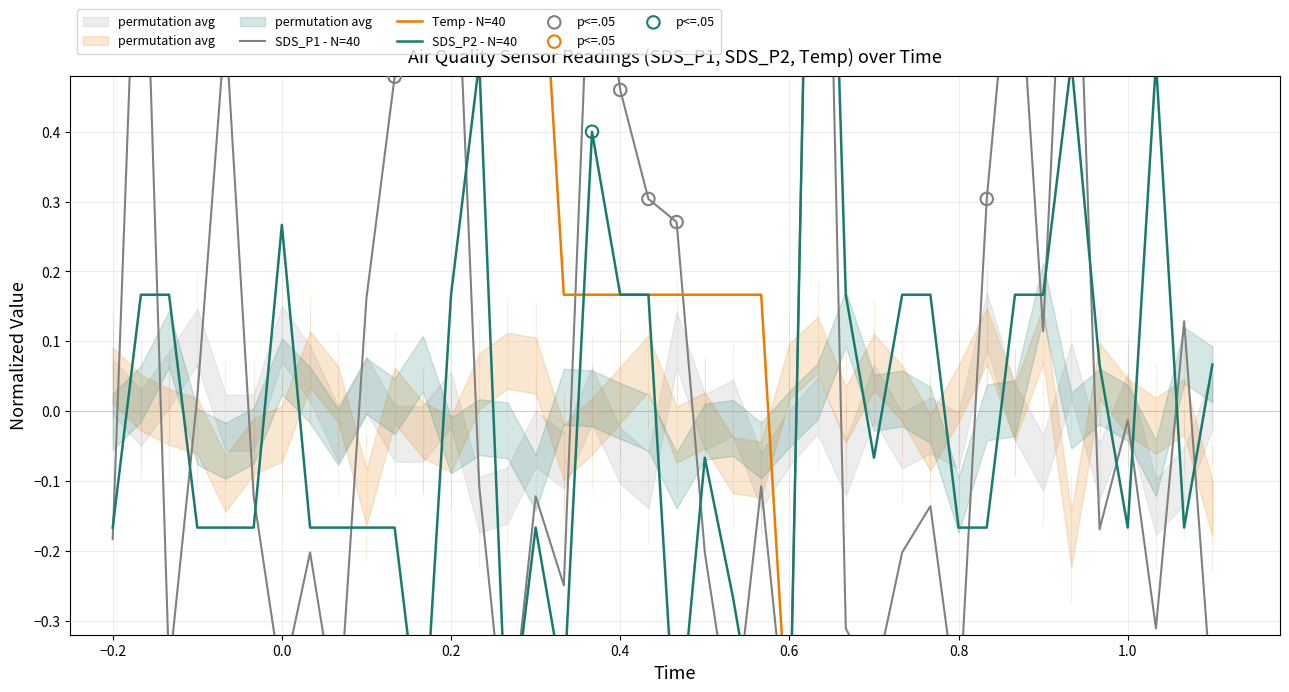

Which series reaches the maximum Y coordinate?

SDS_P1